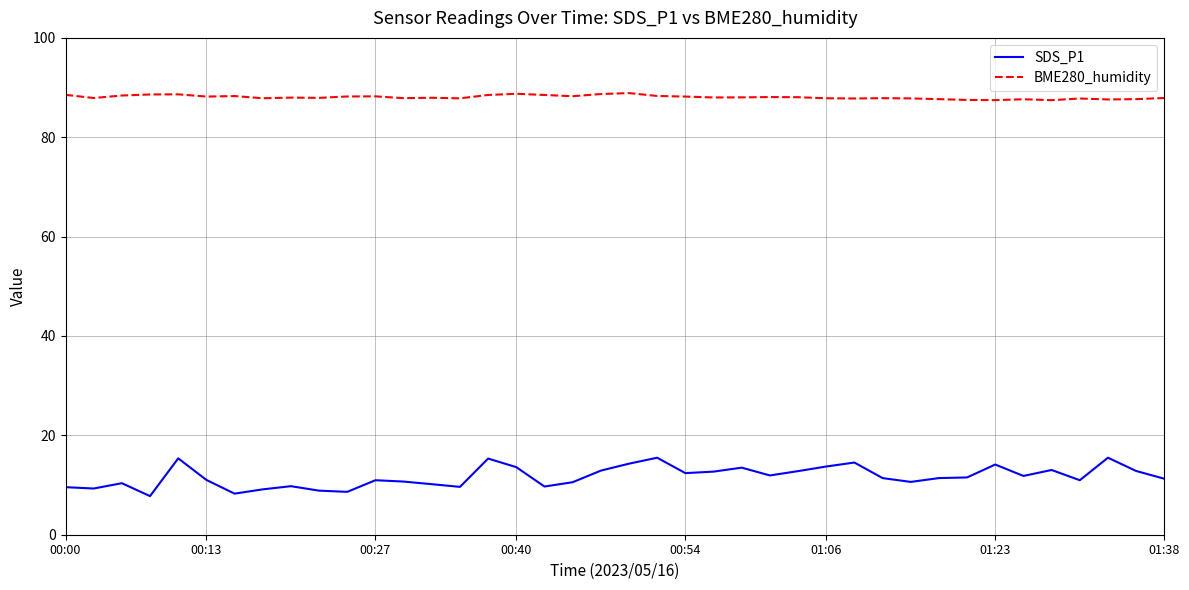

List the series in order of their peak value, highest first.

BME280_humidity, SDS_P1